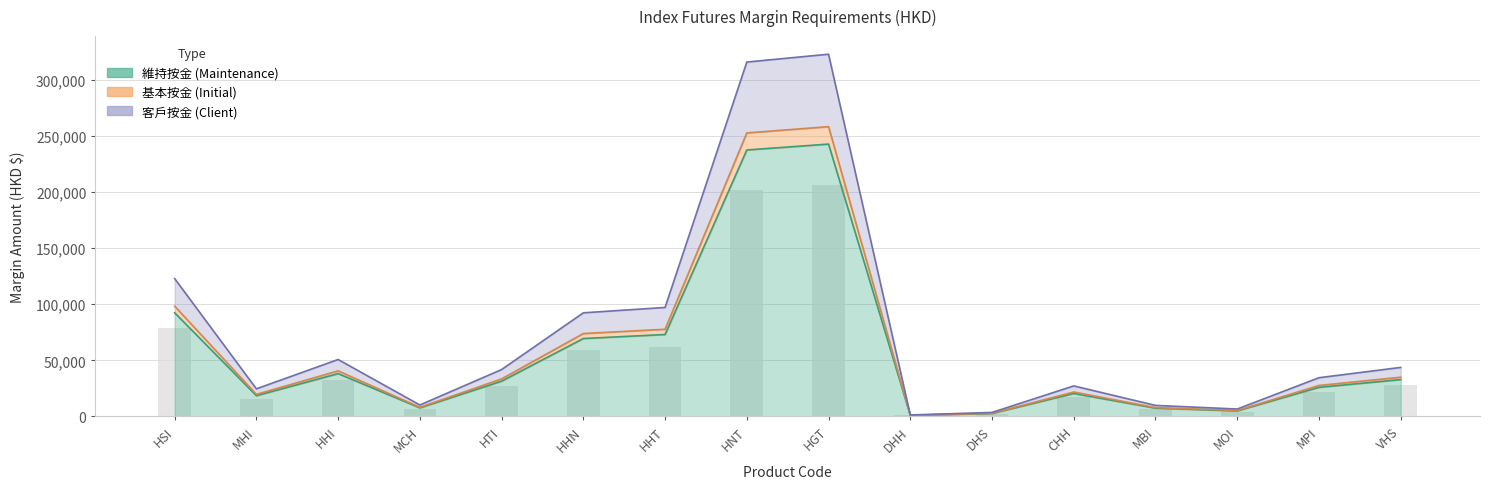

The 客戶按金 series shows 24578.4 at MHI. True or false?

True